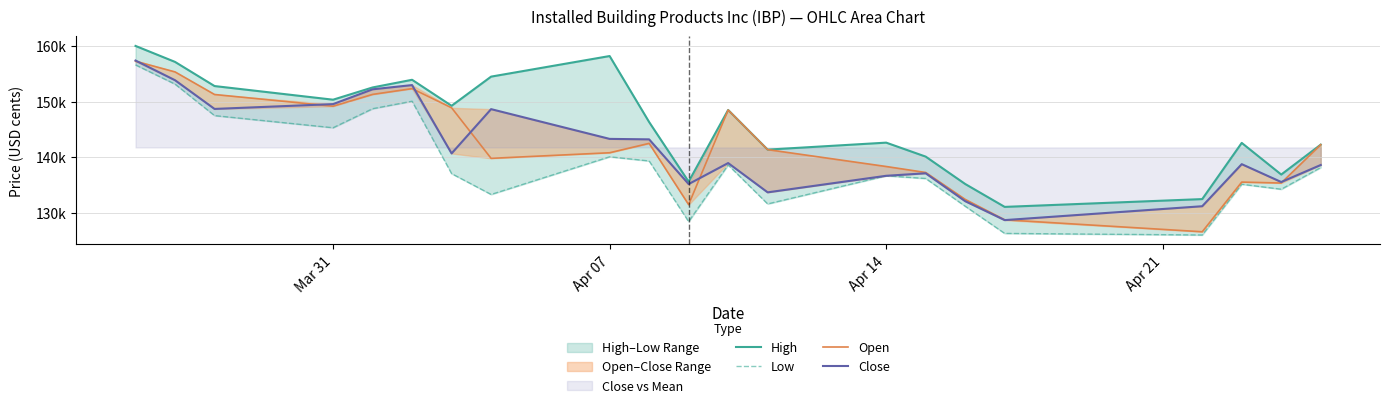

True or false: Close has more than 1 interior local peaks.

True